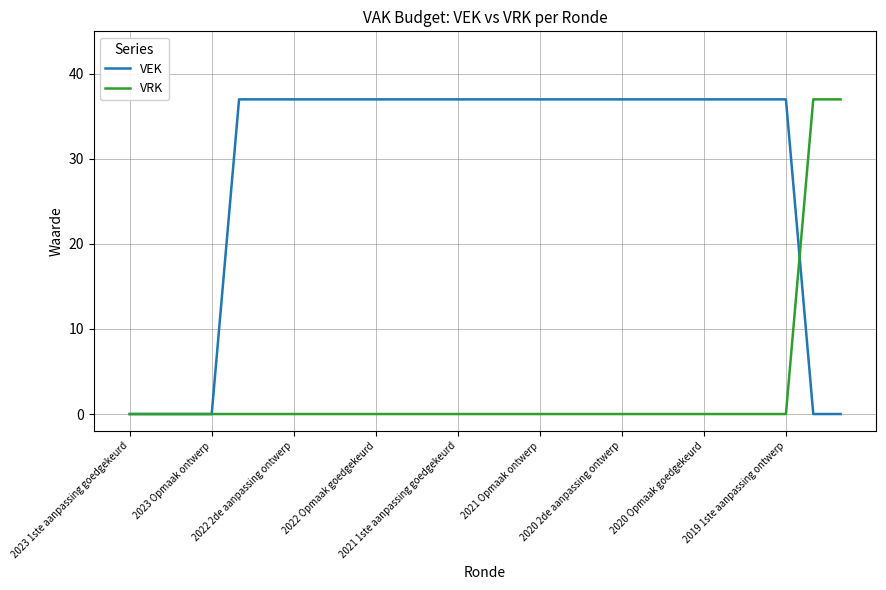

What is the maximum value for VEK?

37